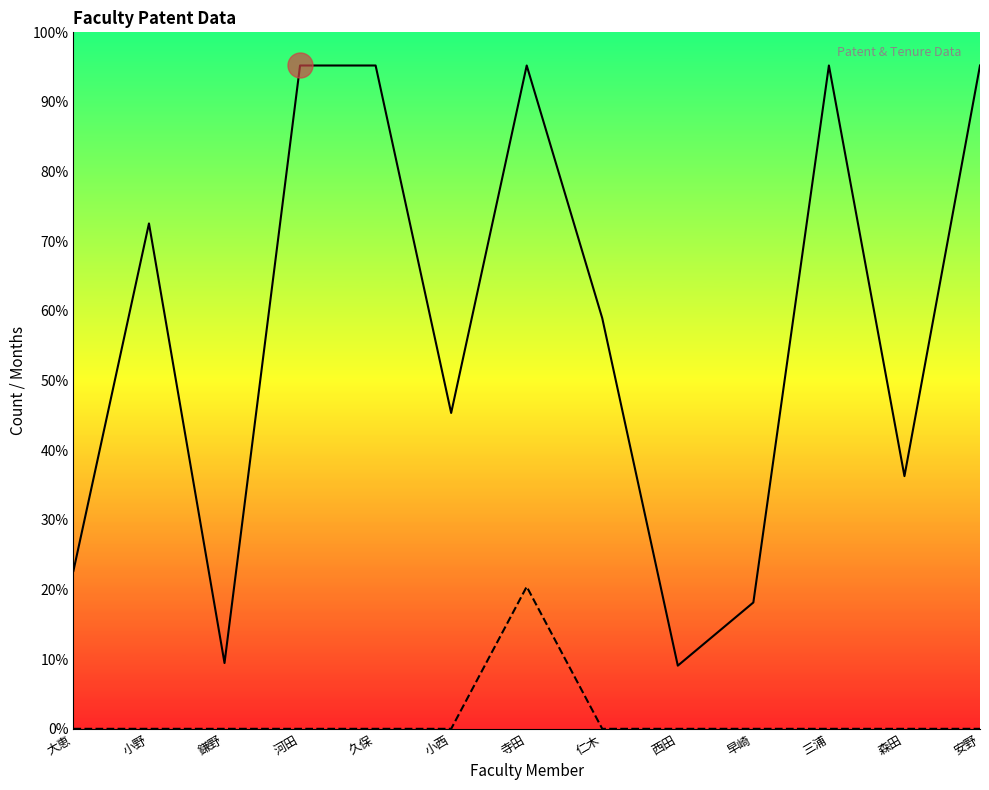

What is the difference between the second highest and second lowest values in the 在籍月数_line series?

227